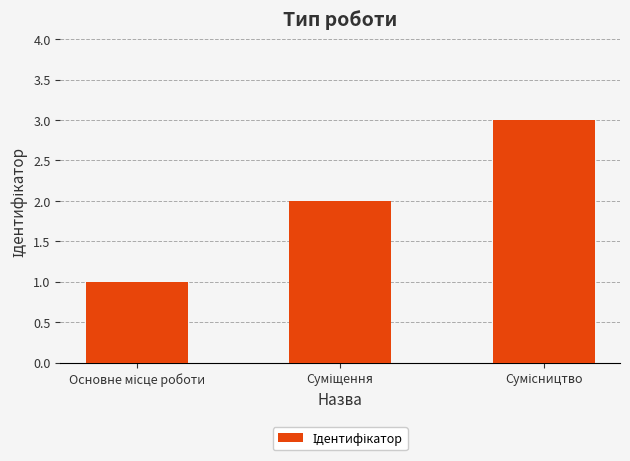

Reading right to left, transcribe all the data shown in this chart.

3	2	1